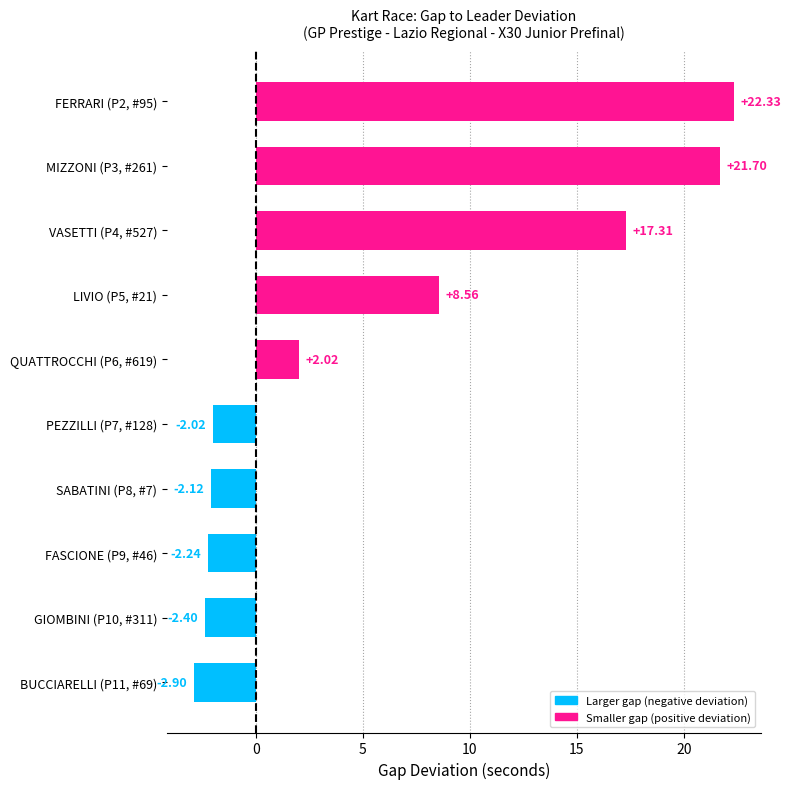

Are the bars grouped side by side (vs. stacked)?

No